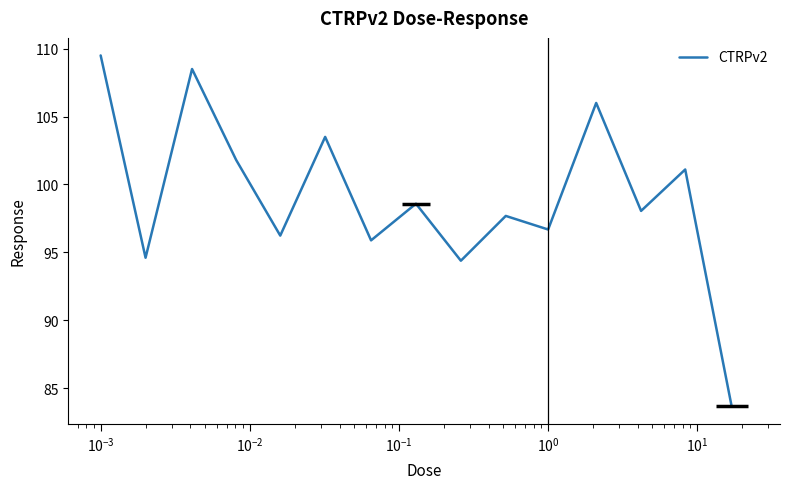

What is the greatest value displayed?

109.5